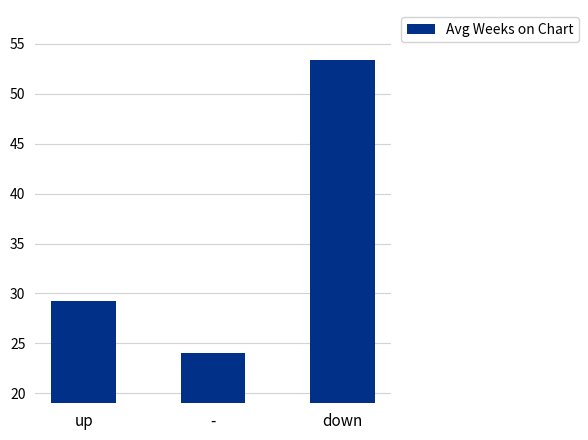

Is it true that the value at - is 6.6?

False